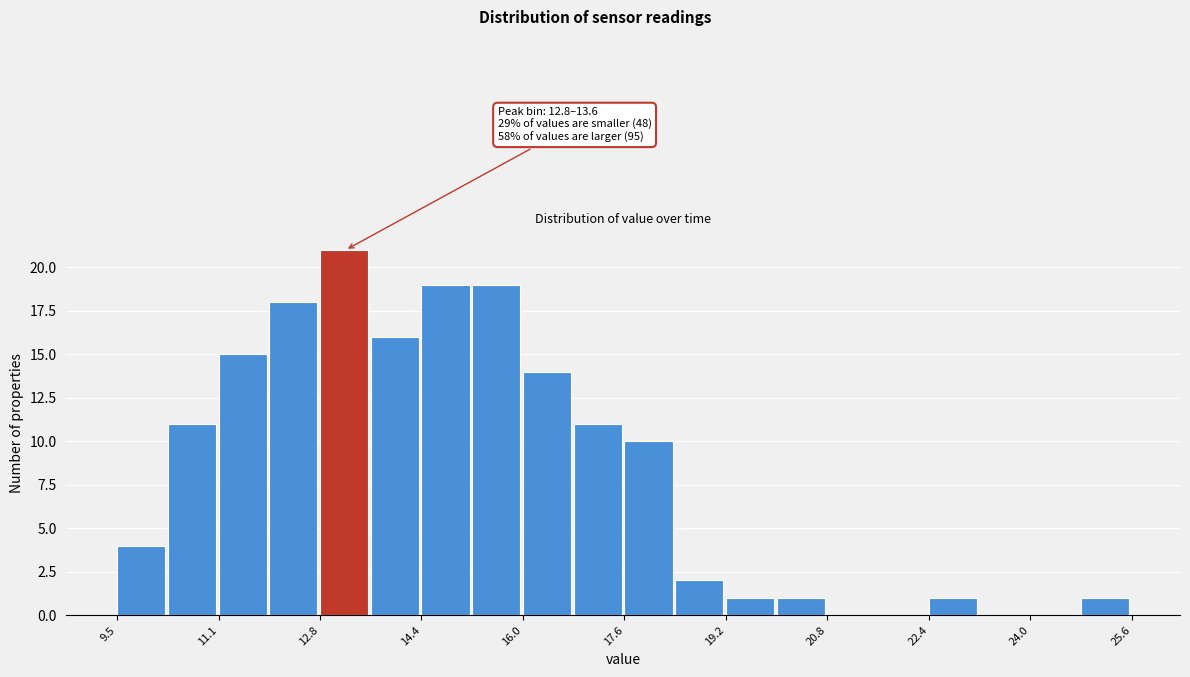

Which range on the x-axis has the tallest bar?

12.8 to 13.6